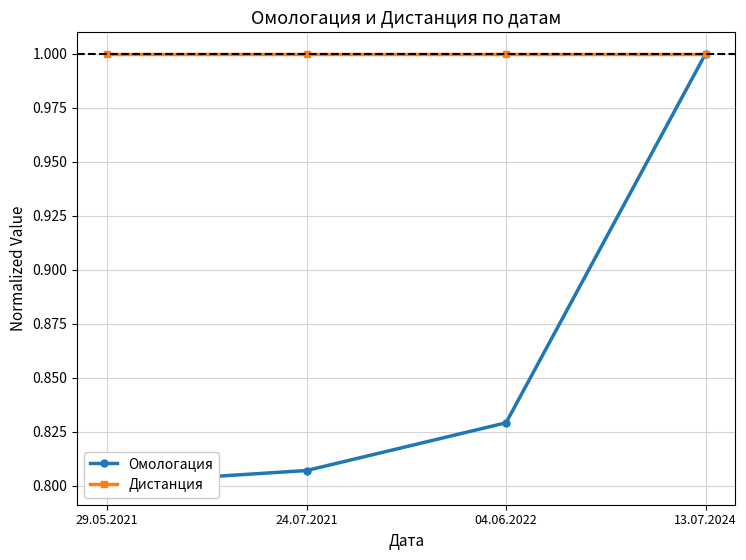

What is the average value of the Омологация series?

0.9